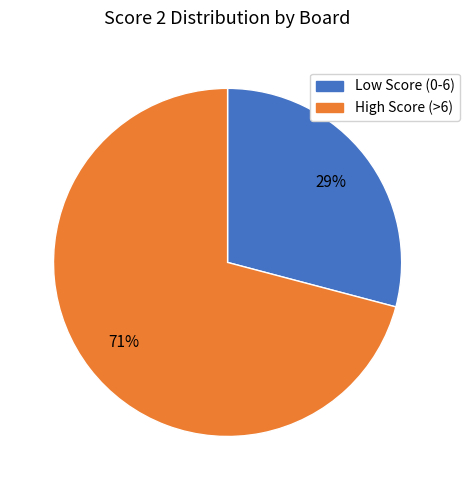

Is there any slice that represents more than half of the pie?

Yes